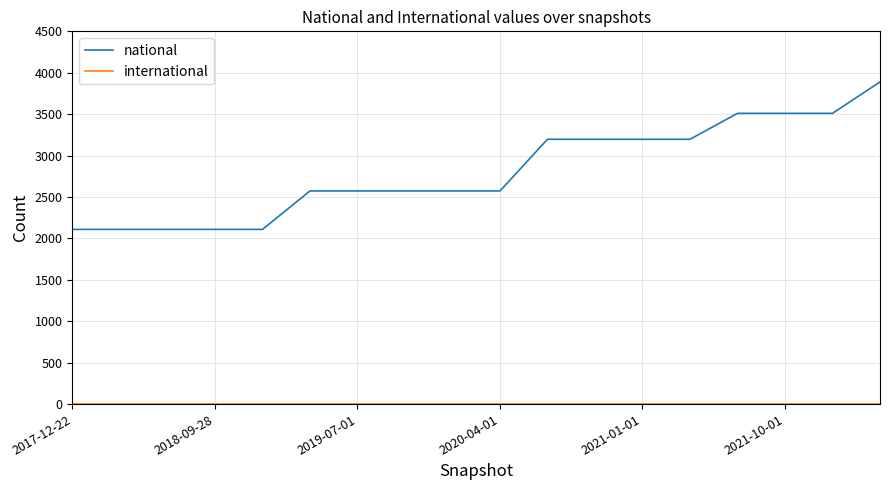

Which series has the largest total across all categories?

national